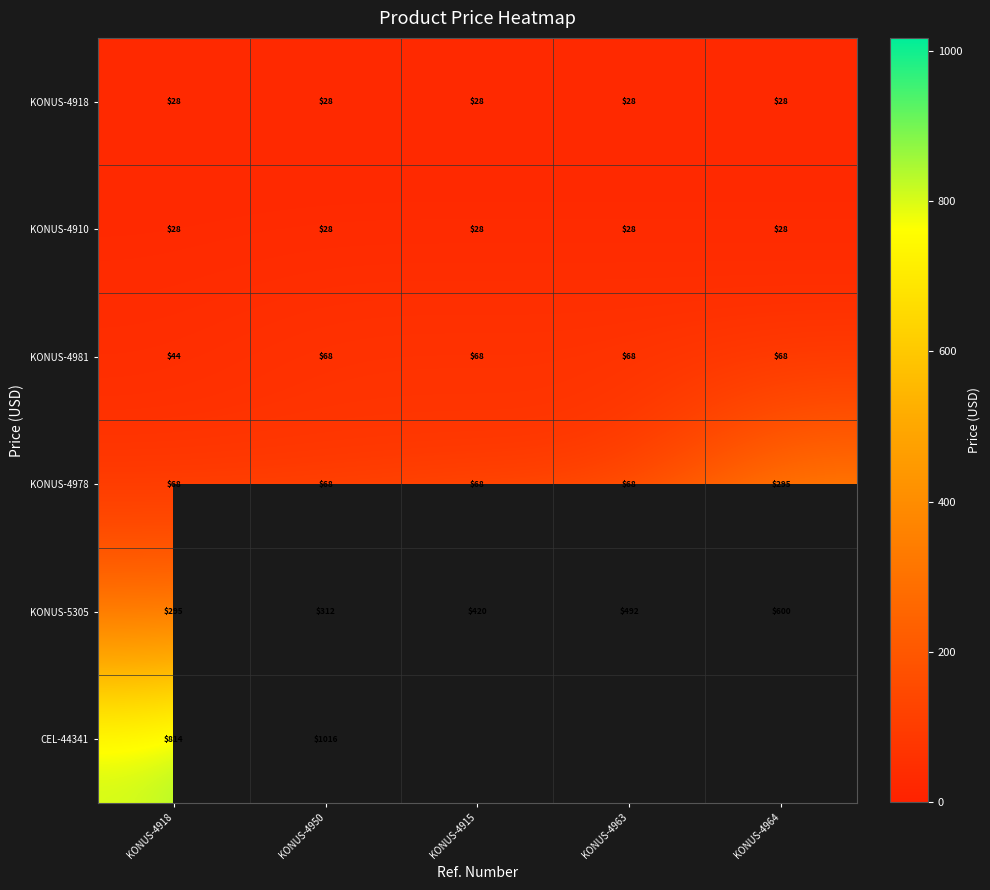

Is the value of KONUS-4978 at KONUS-4915 greater than the value of KONUS-4918 at KONUS-4915?

Yes